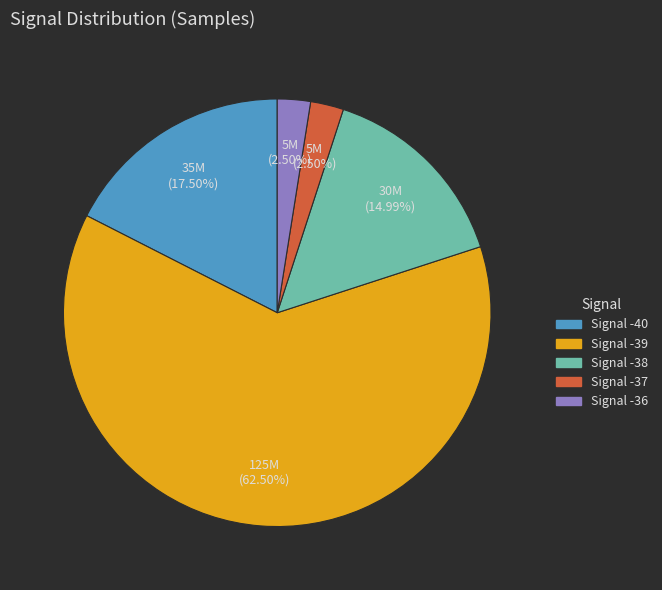

Does any single category account for the majority?

Yes